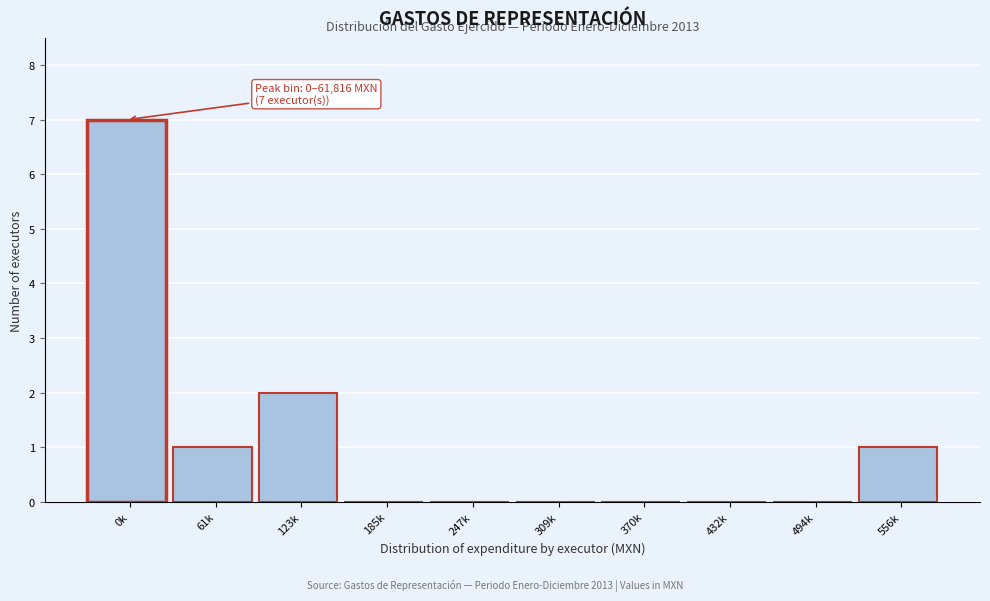

Reading right to left, transcribe all the data shown in this chart.

556k=1	494k=0	432k=0	370k=0	309k=0	247k=0	185k=0	123k=2	61k=1	0k=7